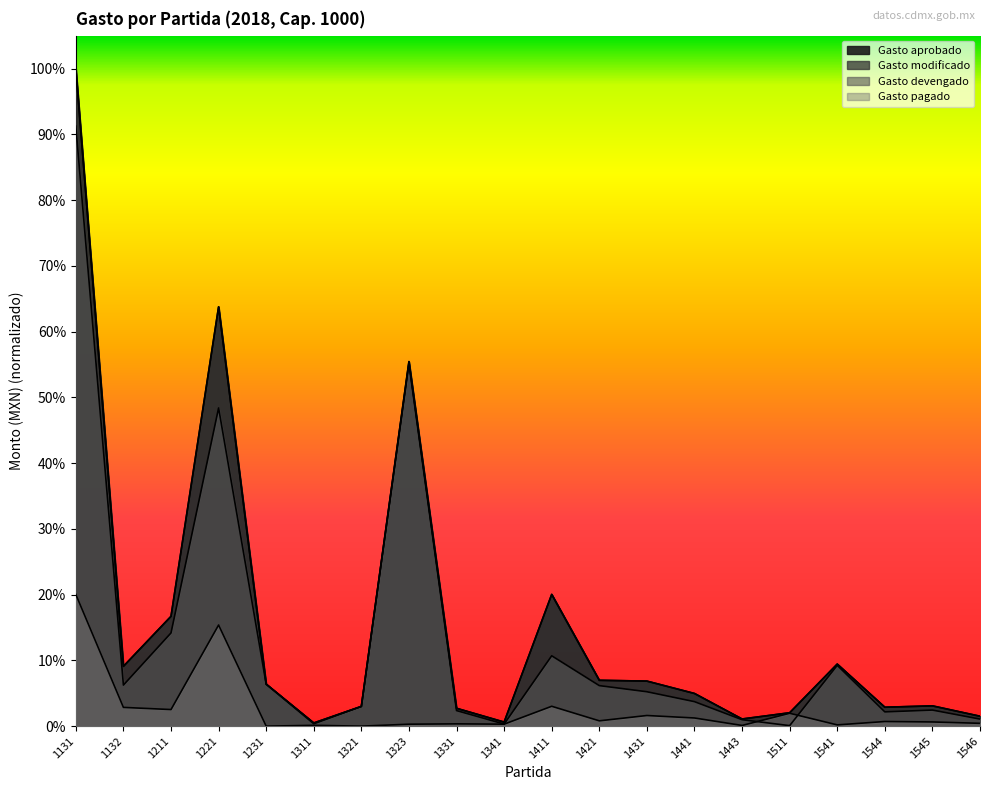

In Gasto modificado, how many points are lower than both neighbors (excluding endpoints)?

5